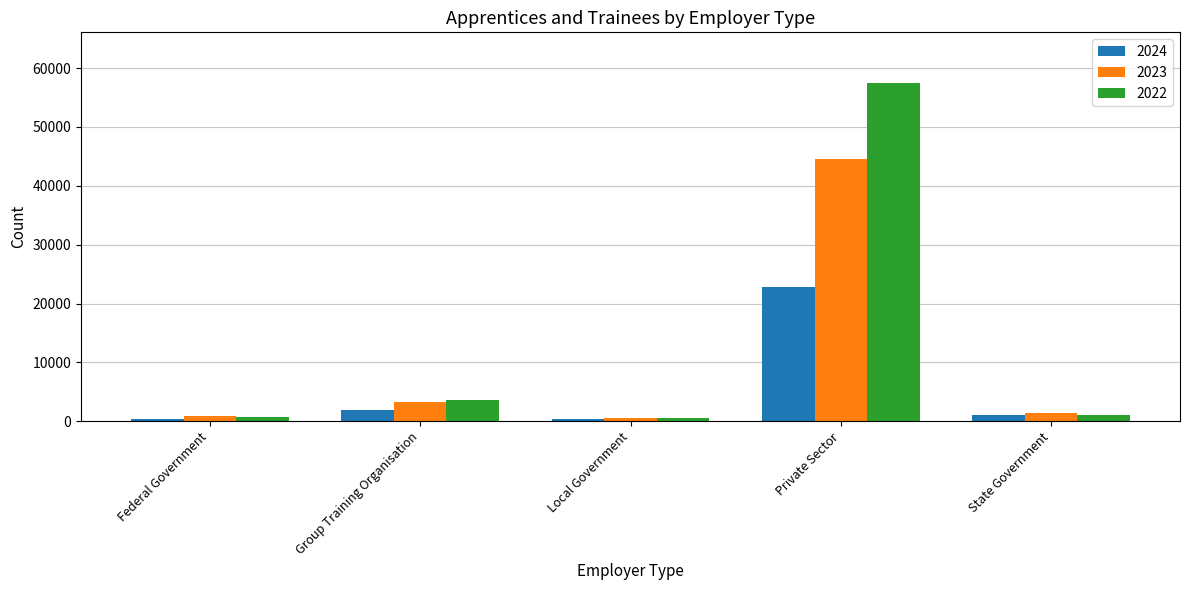

Which series has the widest spread of values?

2022